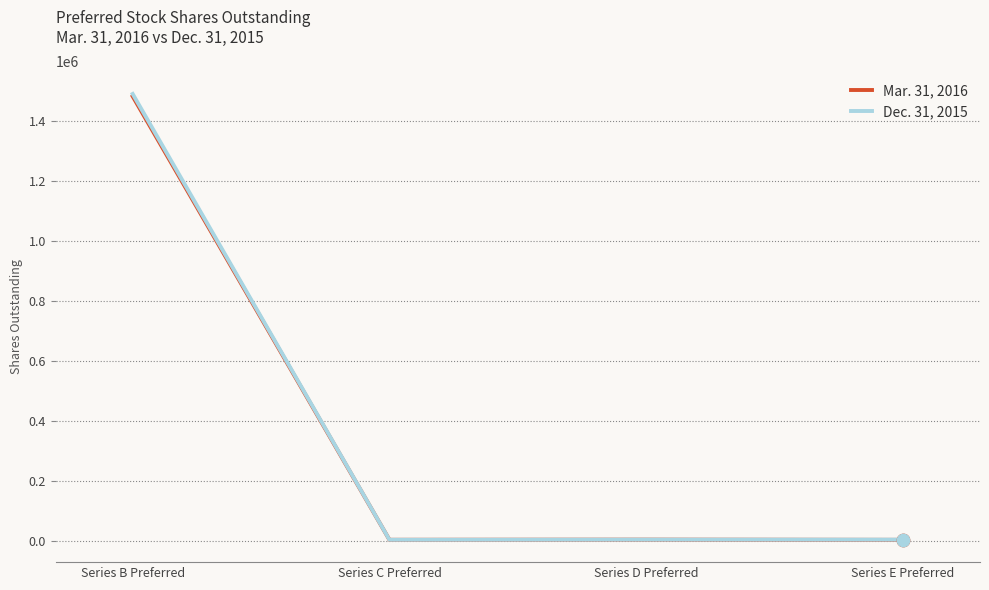

Is the value of Dec. 31, 2015 at Series B Preferred greater than the value of Mar. 31, 2016 at Series D Preferred?

Yes